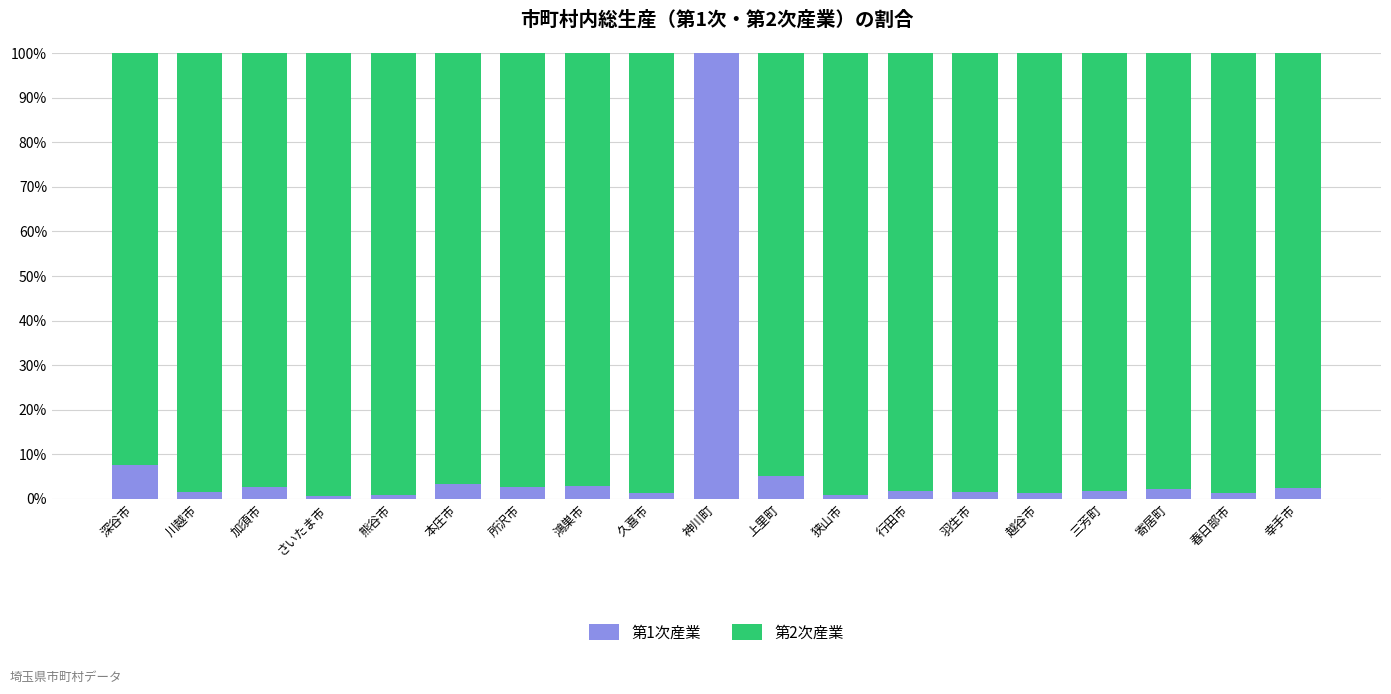

The 第1次産業 series shows 100.0 at 神川町. True or false?

True